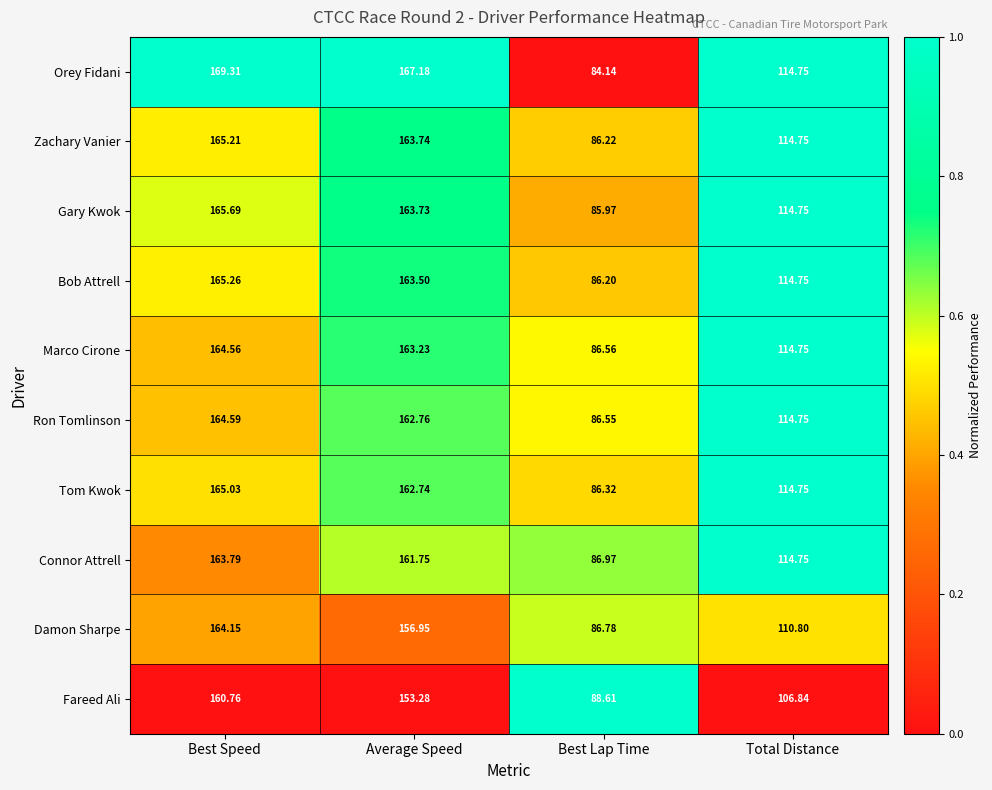

At which label does Tom Kwok first exceed 162?

Best Speed